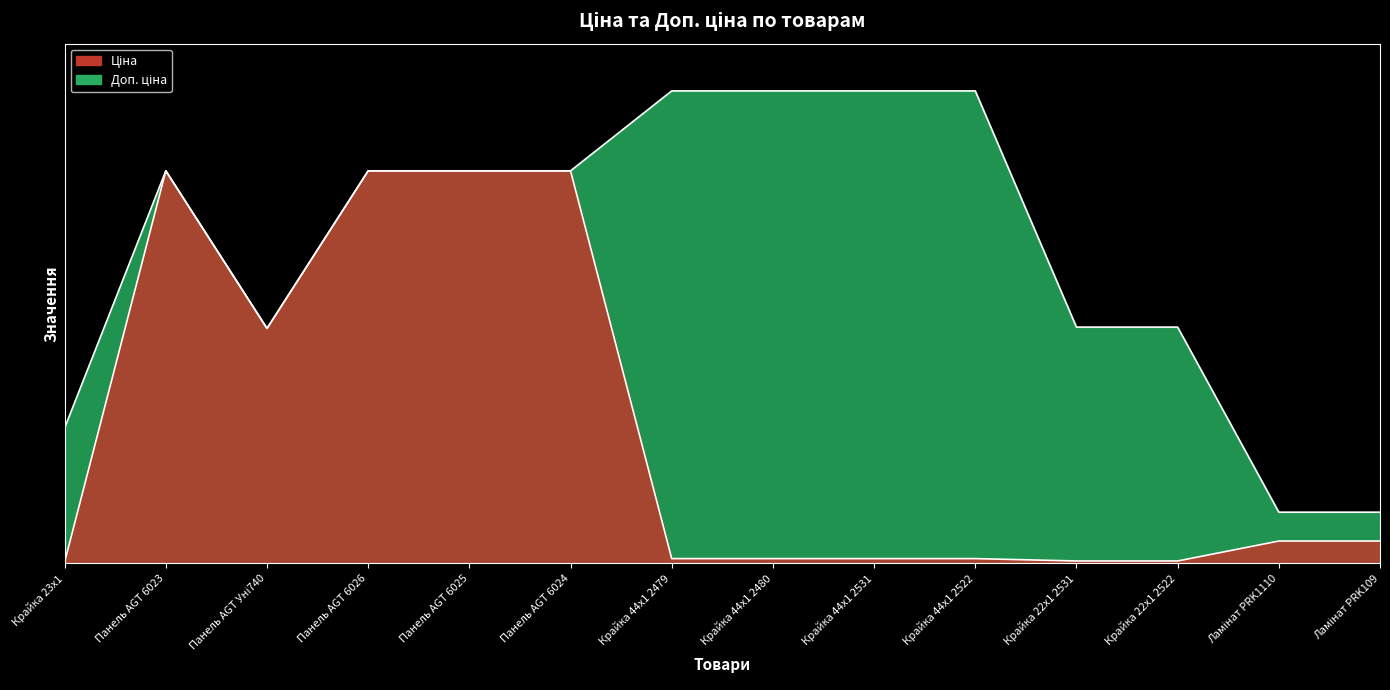

Which series has the largest total across all categories?

Доп. ціна